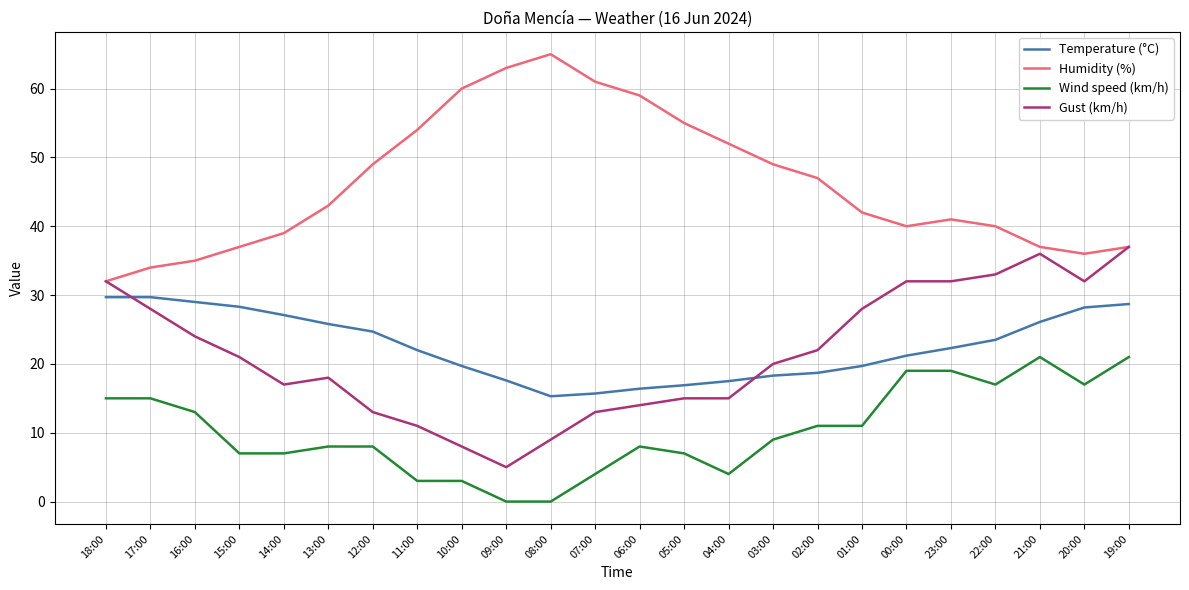

Rank the series by their maximum value, from highest to lowest.

Humidity (%), Gust (km/h), Temperature (°C), Wind speed (km/h)